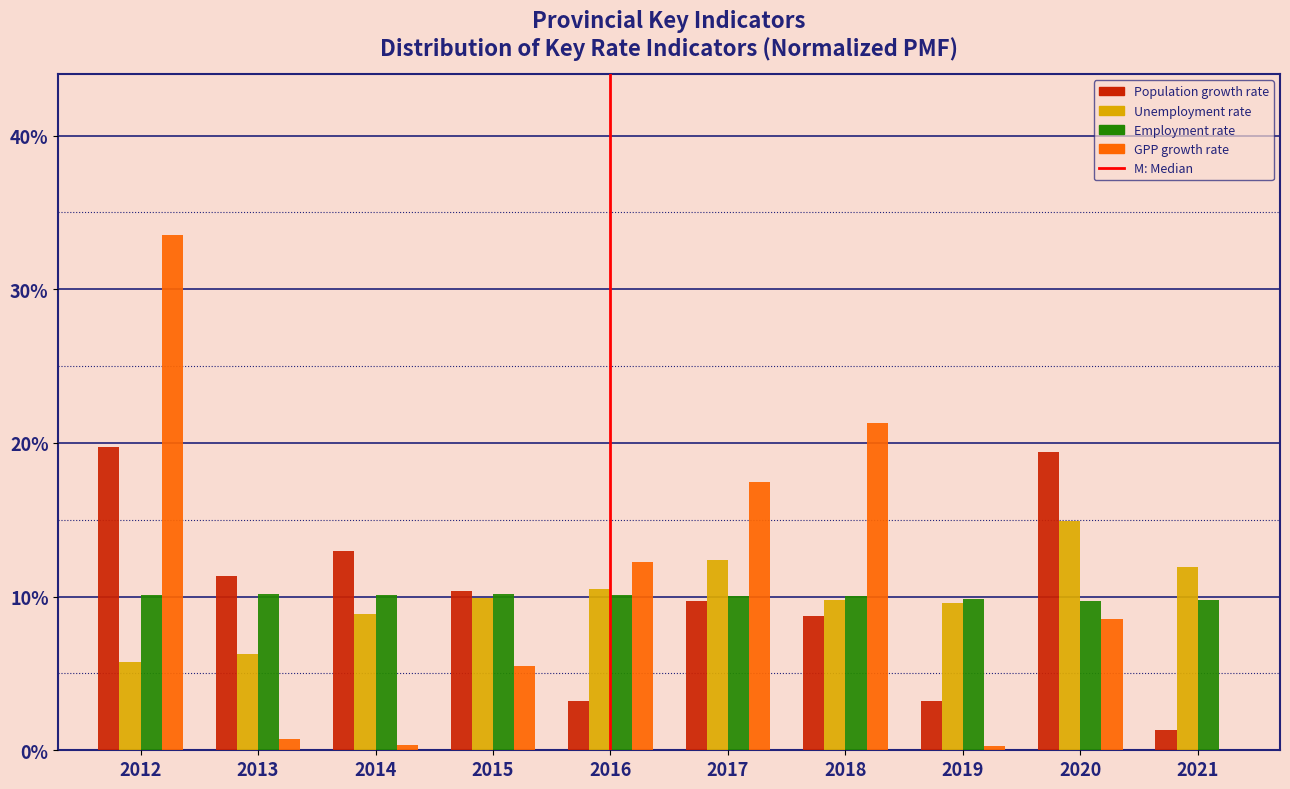

True or false: Unemployment rate has a value of 1.7 at 2013.

False